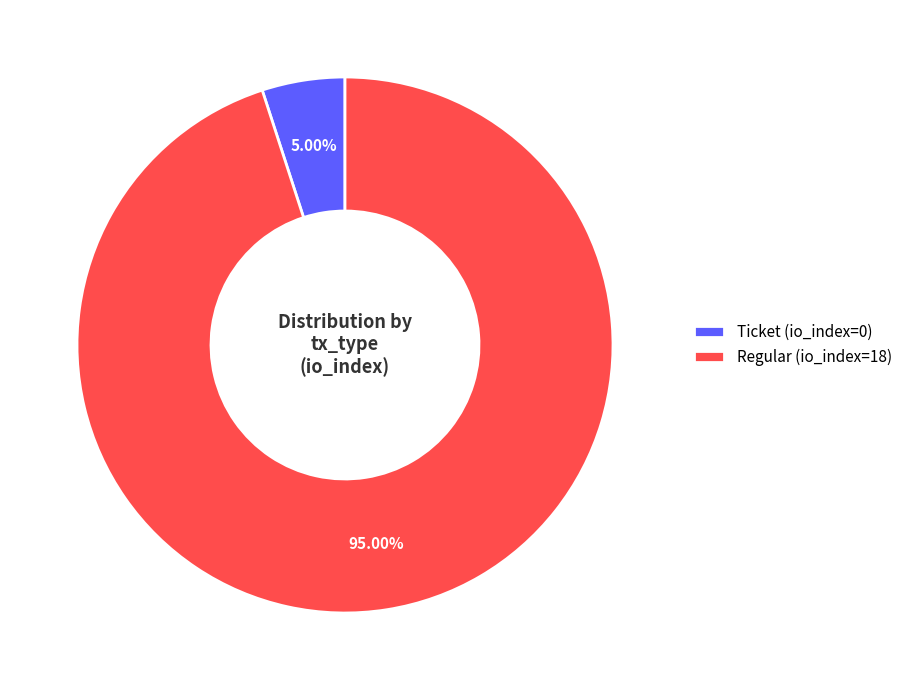

Does Regular (io_index=18) represent more than half of the total?

Yes